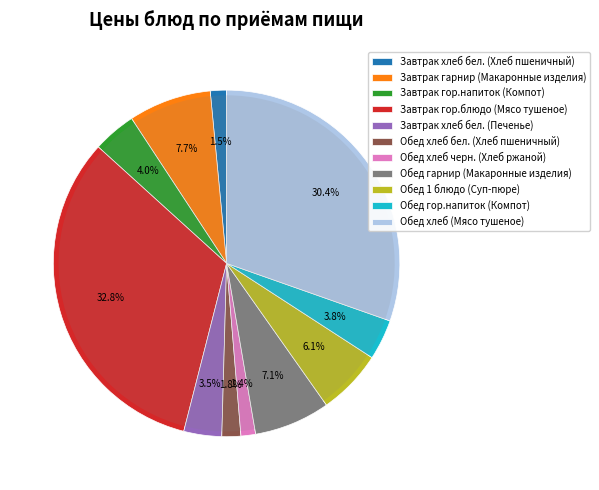

To the nearest percent, what is the difference between the Завтрак гарнир (Макаронные изделия) and Обед гор.напиток (Компот) slice percentages?

4%